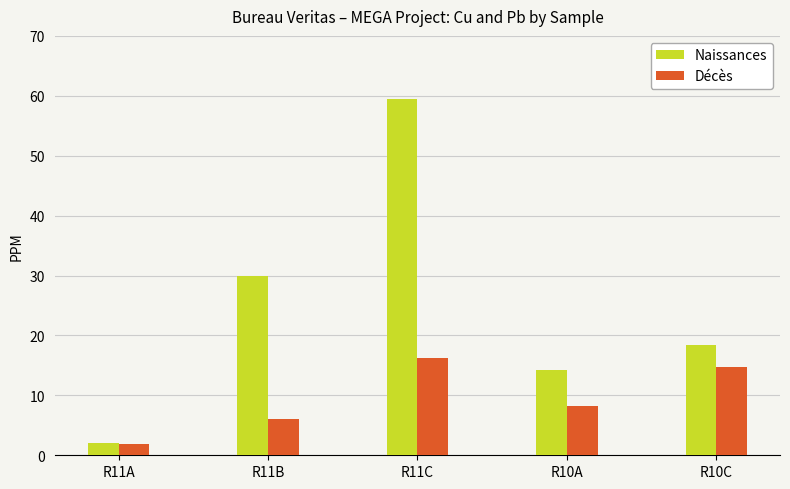

The value of Naissances at R11C is 59.5. True or false?

True